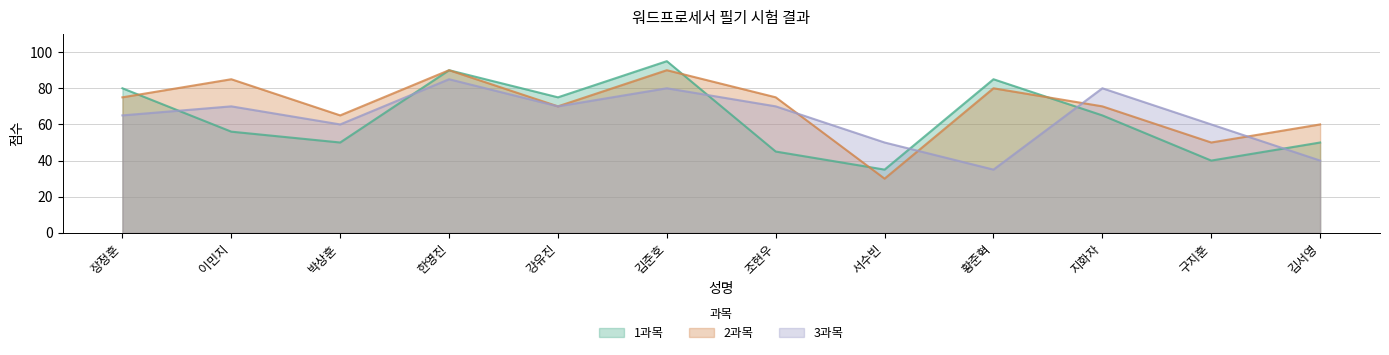

What is the difference between the highest and lowest values at 김준호?

15